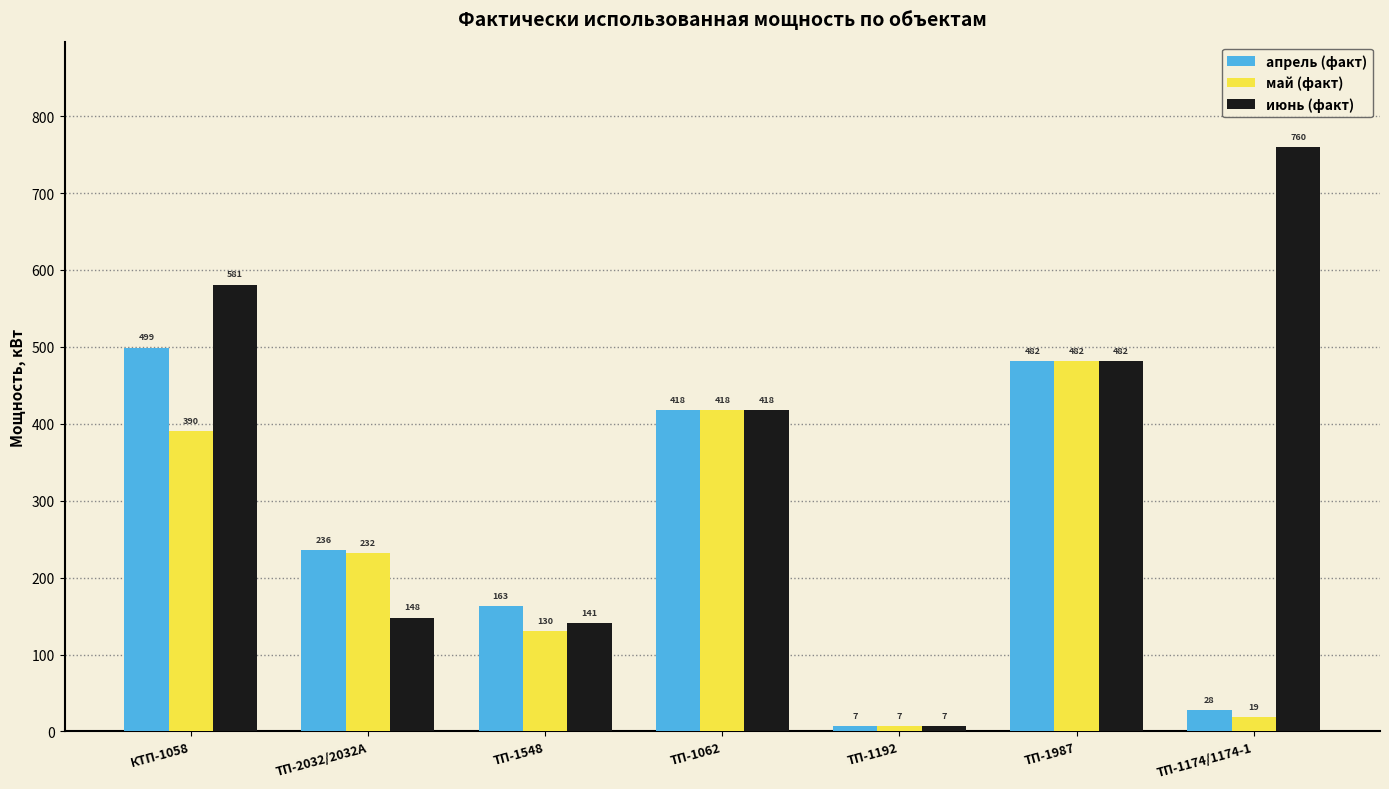

Between ТП-2032/2032А and ТП-1987, which series saw the biggest shift?

июнь (факт)